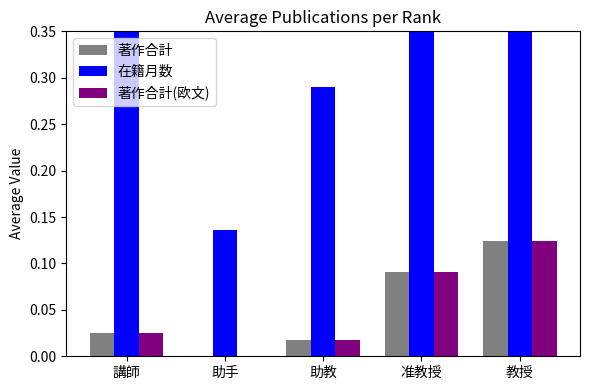

The value of 著作合計(欧文) at 講師 is 0.0. True or false?

True